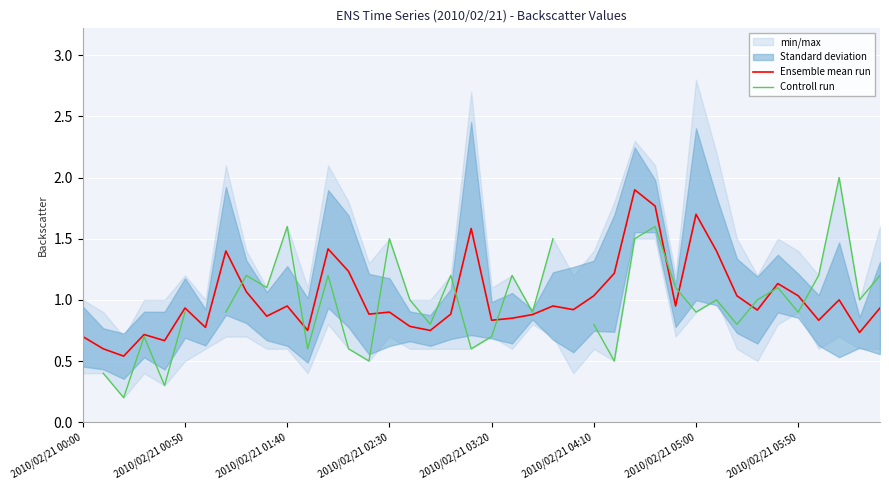

Is this an area chart (filled region under the line)?

No